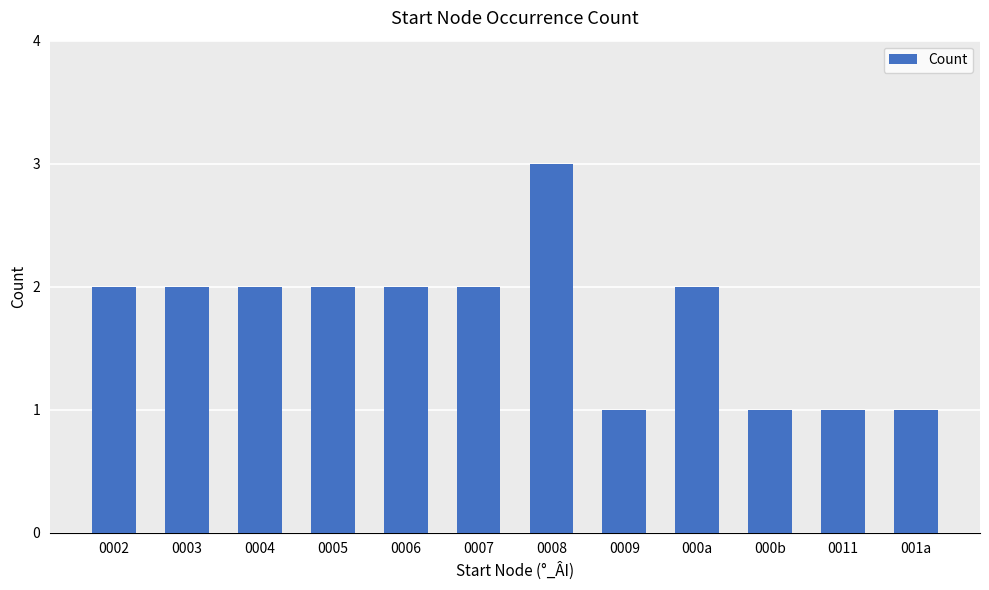

What is the value of the 6th bar from the left?

2